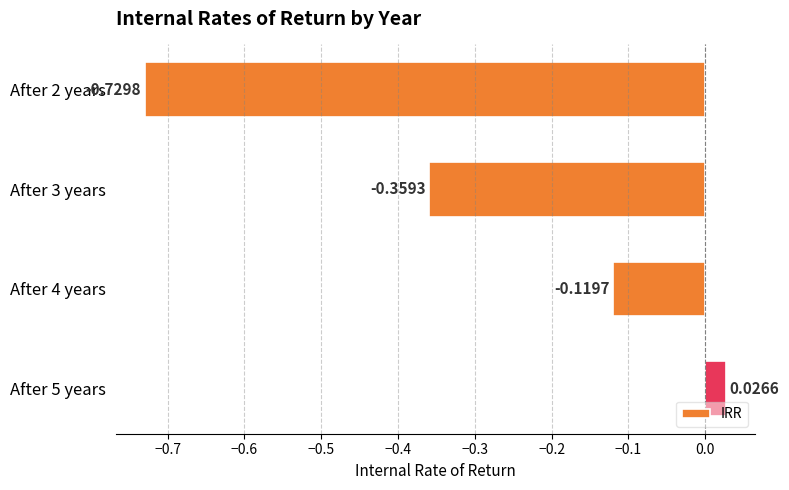

Between After 2 years and After 5 years, which is larger?

After 5 years